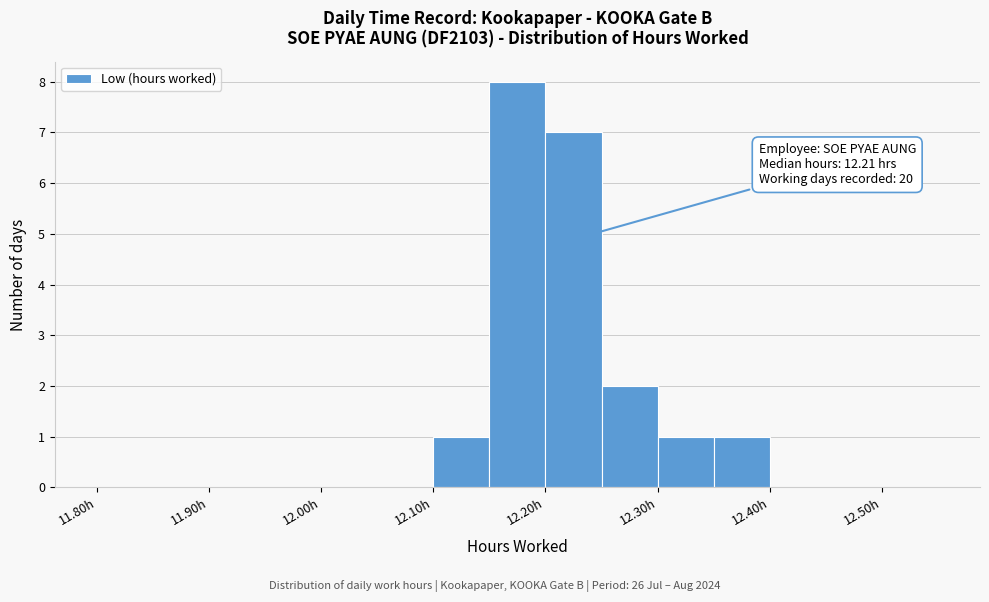

Which range on the x-axis has the tallest bar?

12.15 to 12.20